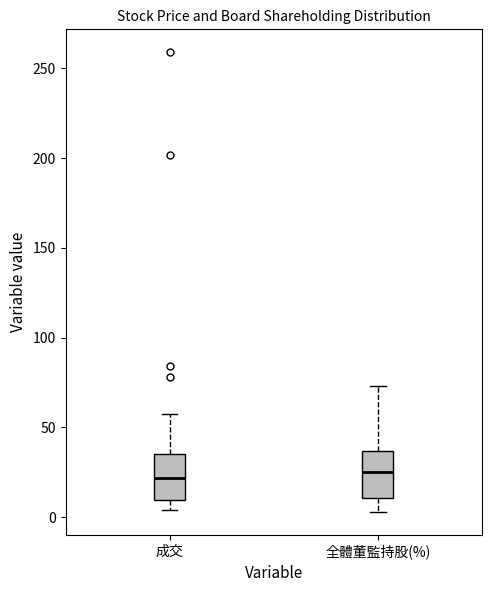

Reading left to right, read every box against the y-axis: the position of its median line, the range the box covers, and the ends of its whiskers. The values are not printed on the chart, so give them approximately, as read against the axis.

成交: median 20, box 10 to 35, whiskers 5 to 60
全體董監持股(%): median 25, box 10 to 35, whiskers 5 to 75